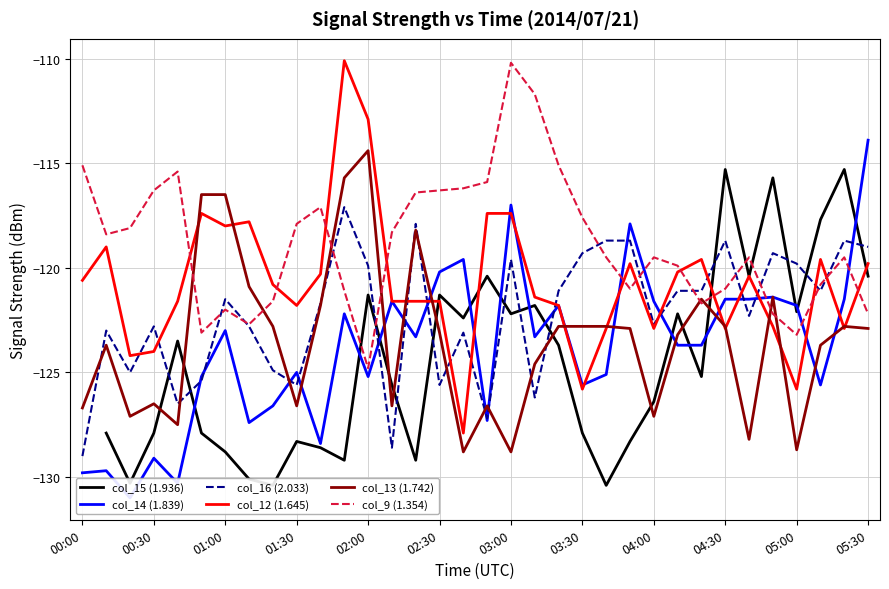

Is the value of col_15 (1.936) at 31 greater than the value of col_16 (2.033) at 25?

Yes